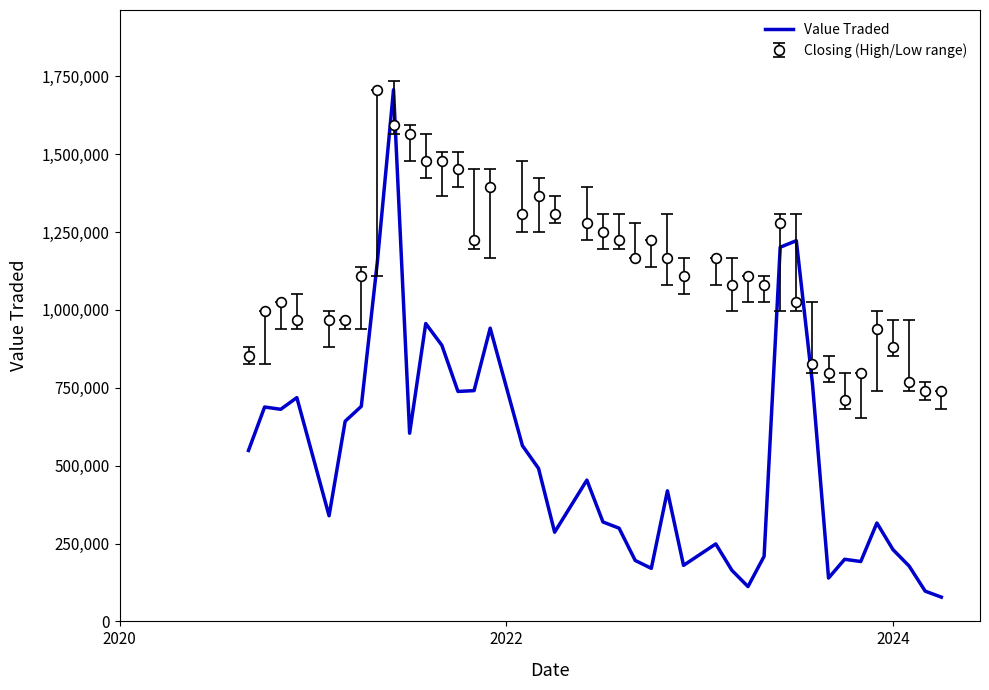

What is the maximum value for Closing (High/Low range)?

1707052.0